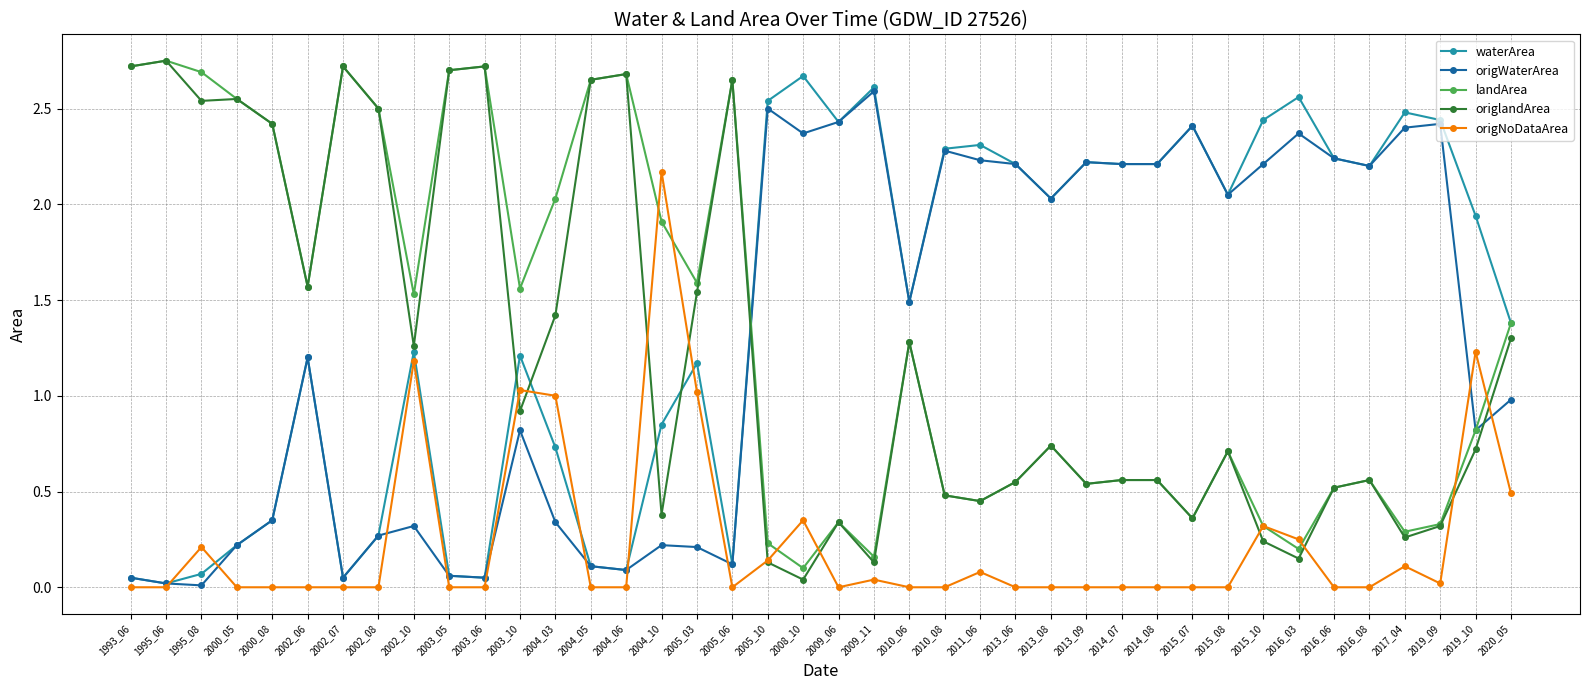

The value of origNoDataArea at 2002_08 is -1.5. True or false?

False